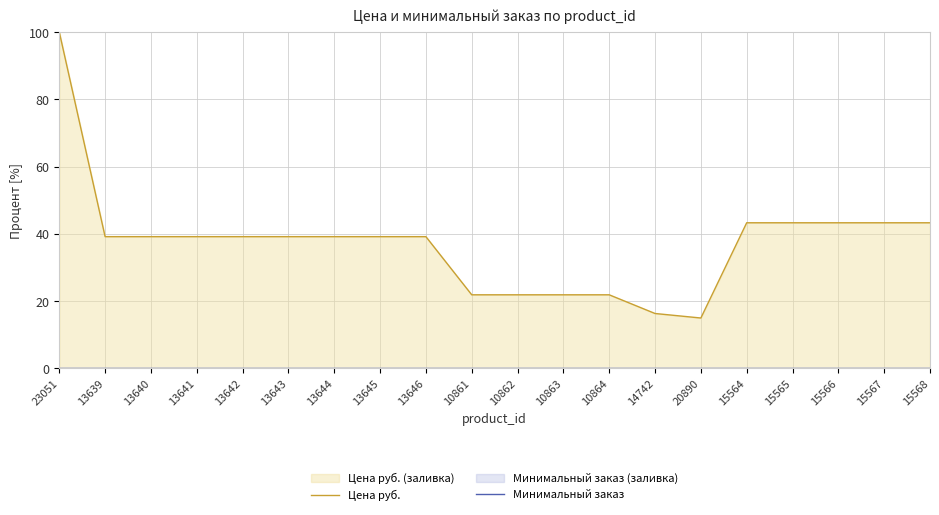

Reading left to right, list all the values displayed in this chart.

Цена руб.: 100.0	39.2	39.2	39.2	39.2	39.2	39.2	39.2	39.2	21.9	21.9	21.9	21.9	16.3	15.0	43.3	43.3	43.3	43.3	43.3
Минимальный заказ: 0.0	0.0	0.0	0.0	0.0	0.0	0.0	0.0	0.0	0.0	0.0	0.0	0.0	0.0	0.0	0.0	0.0	0.0	0.0	0.0